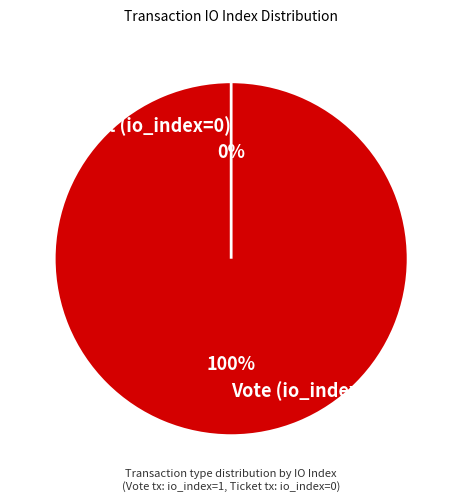

Count the number of slices in the pie.

2